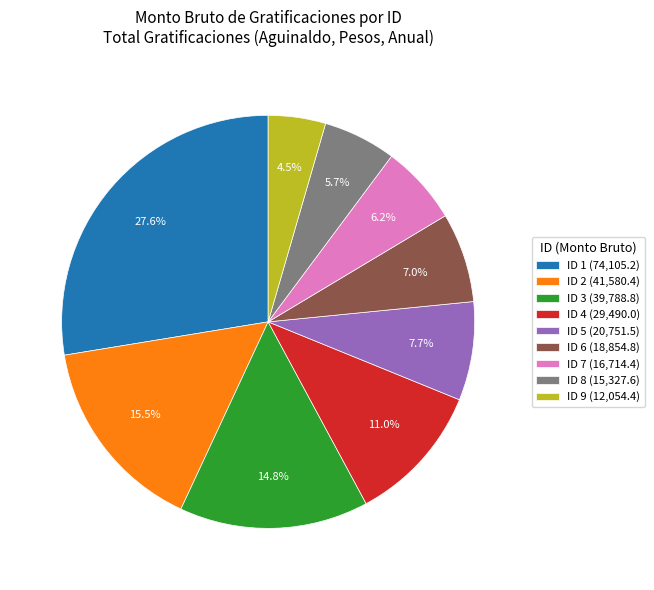

Does ID 7 account for over 50% of the chart?

No